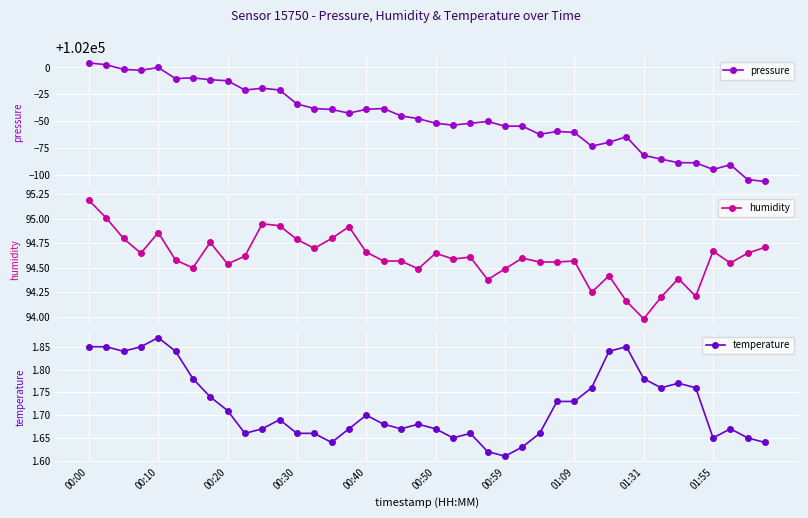

What is the minimum value for pressure?

101893.8